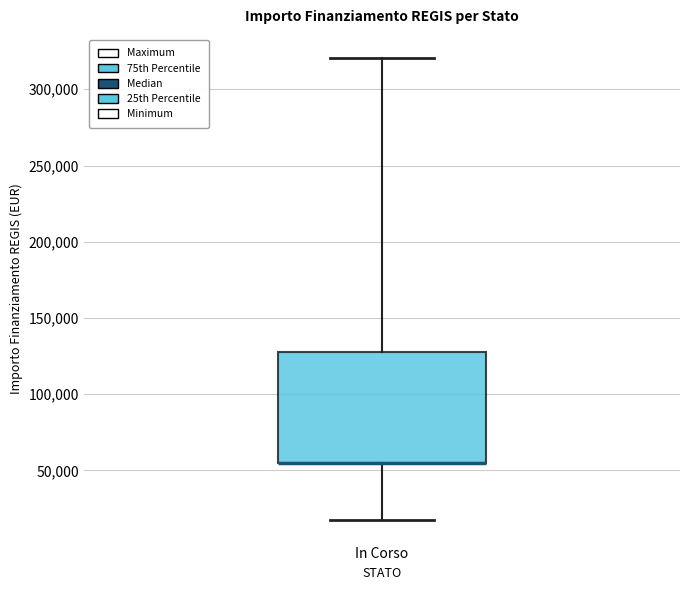

Where is the upper edge of the box for In Corso on the y-axis? The values are not printed on the chart, so give them approximately, as read against the axis.

130000